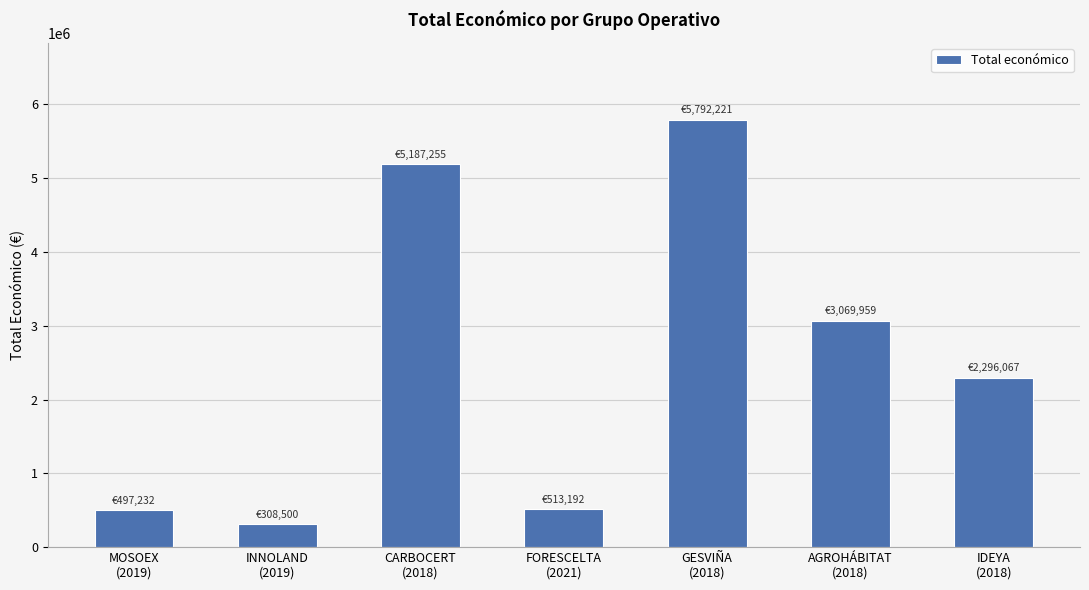

Between IDEYA
(2018) and MOSOEX
(2019), which is larger?

IDEYA
(2018)